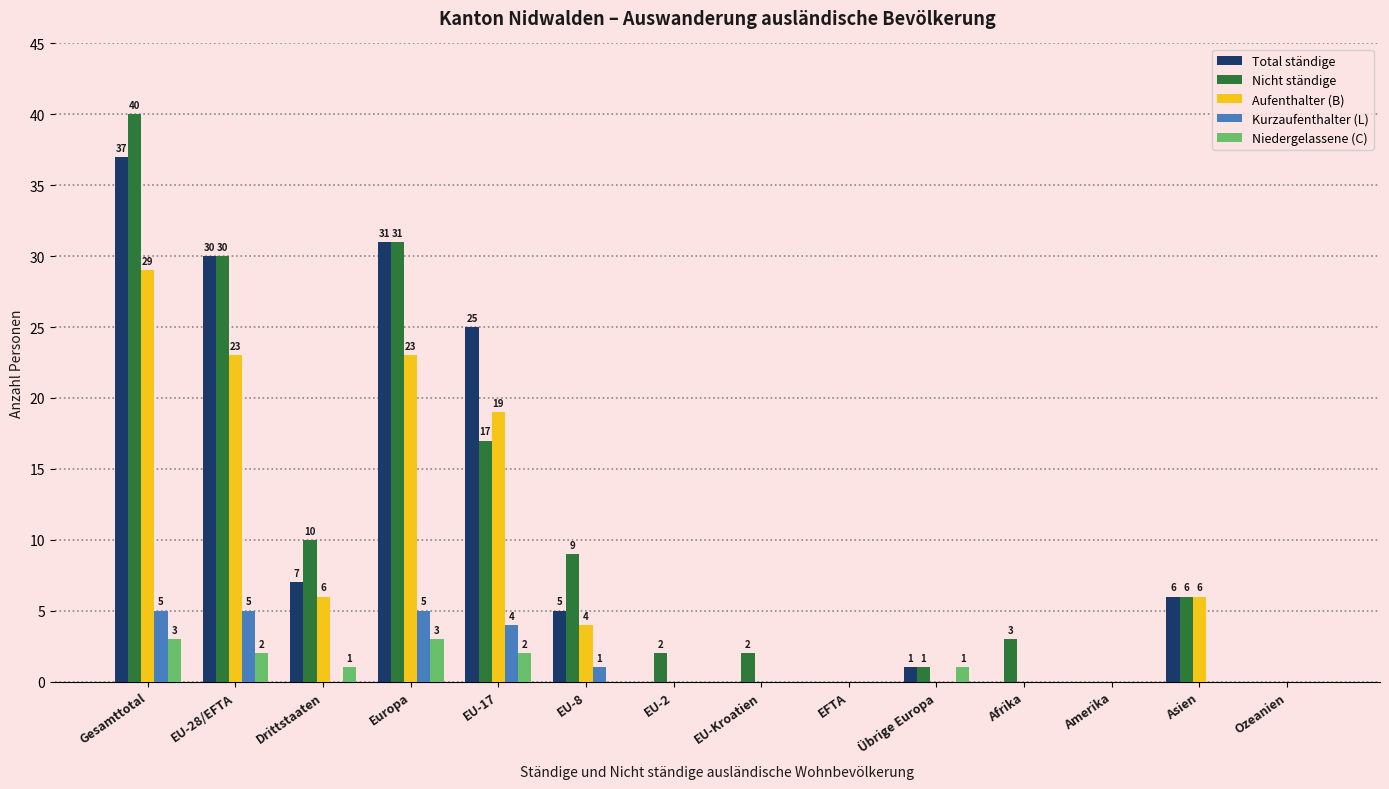

What is the sum of all Niedergelassene (C) values?

12